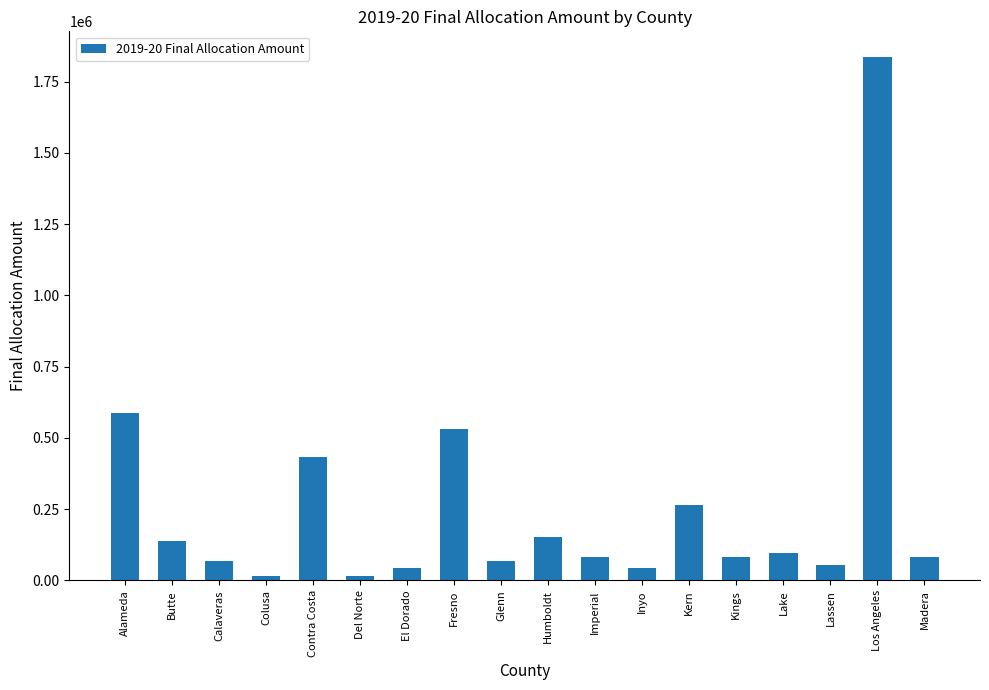

Which has a higher value, Humboldt or Alameda?

Alameda